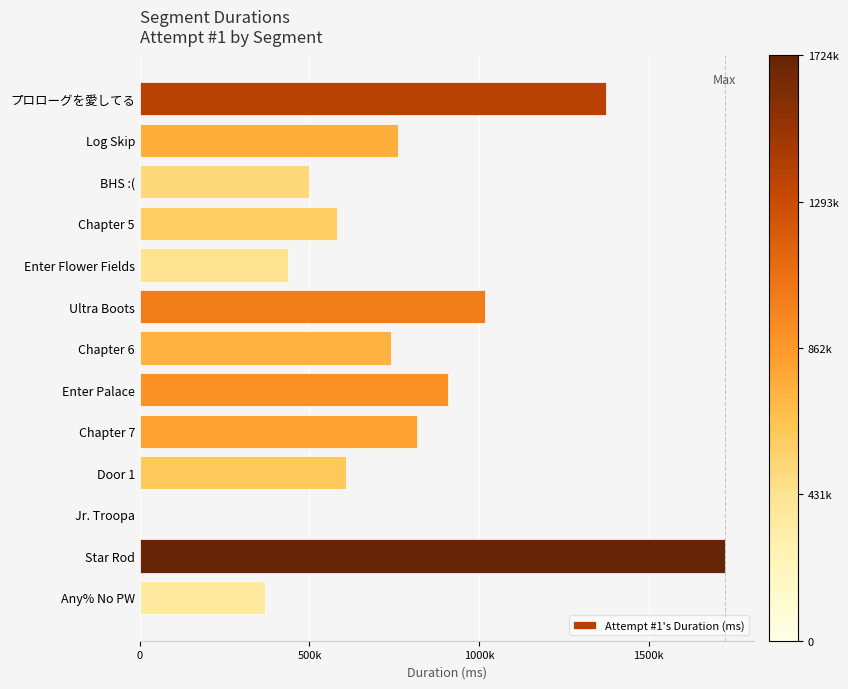

How many values exceed 739313?

6